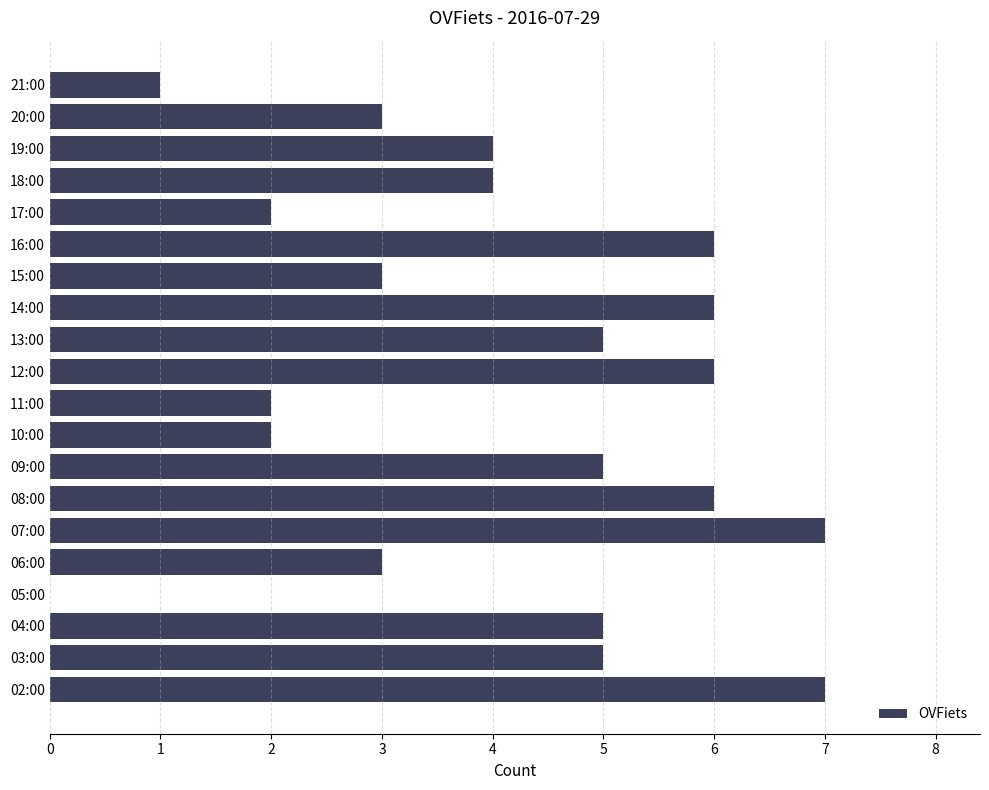

What is the sum of all values?

82